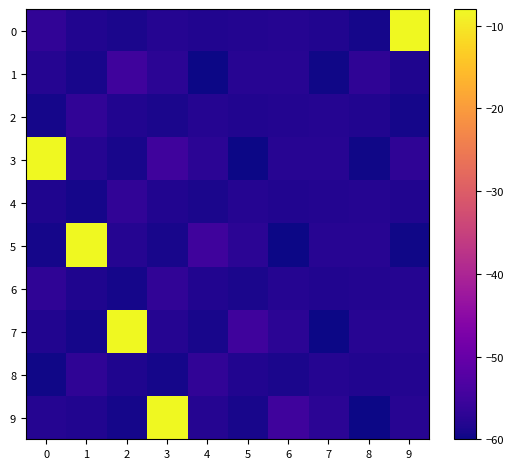

Rank the series at 0 from highest to lowest value.

3, 0, 6, 1, 9, 7, 4, 5, 2, 8